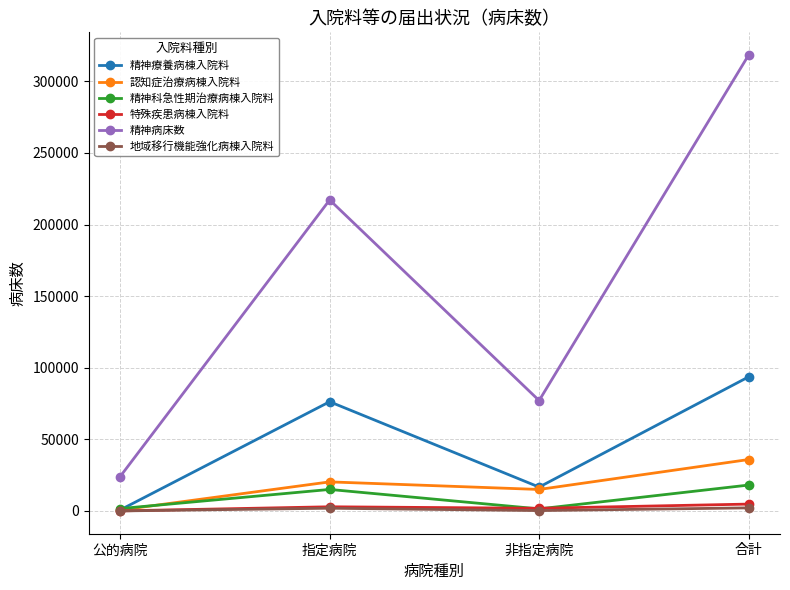

Where is 精神療養病棟入院料 nearest to the value 47155?

指定病院